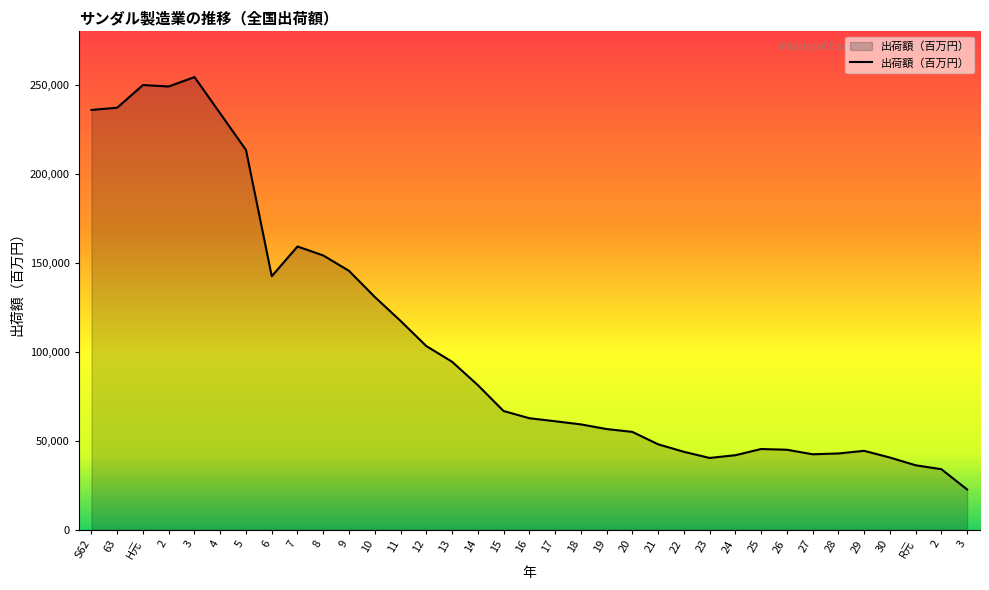

What is the change in value from 20 to 28?

-12123